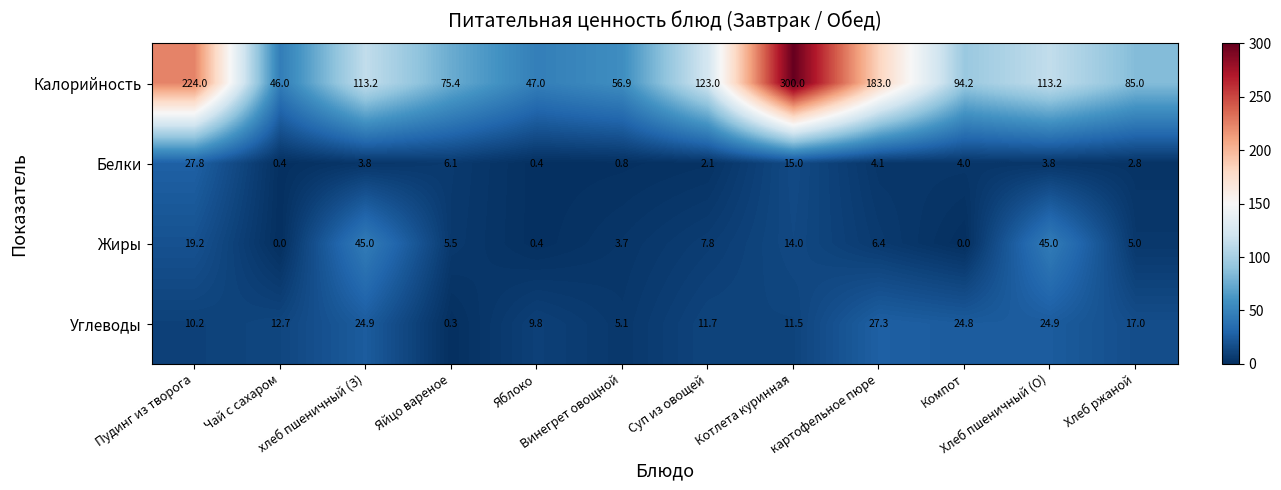

What is the sum of the Калорийность values at Винегрет овощной and Чай с сахаром?

102.9